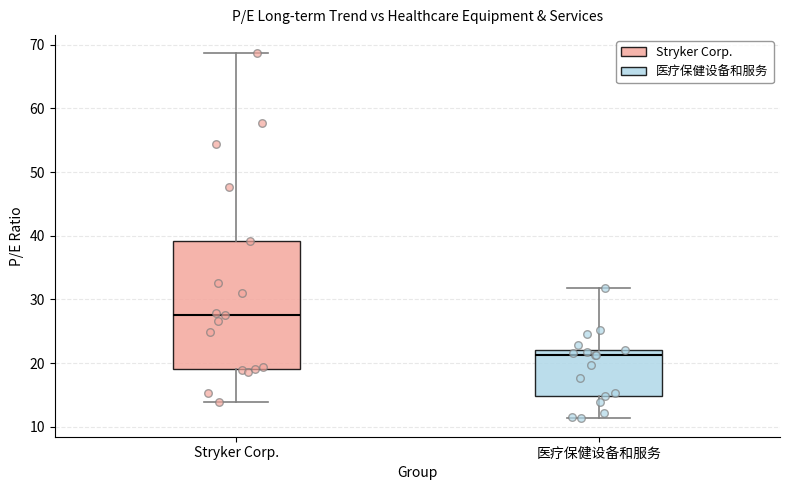

Which box's median line is the highest?

Stryker Corp.